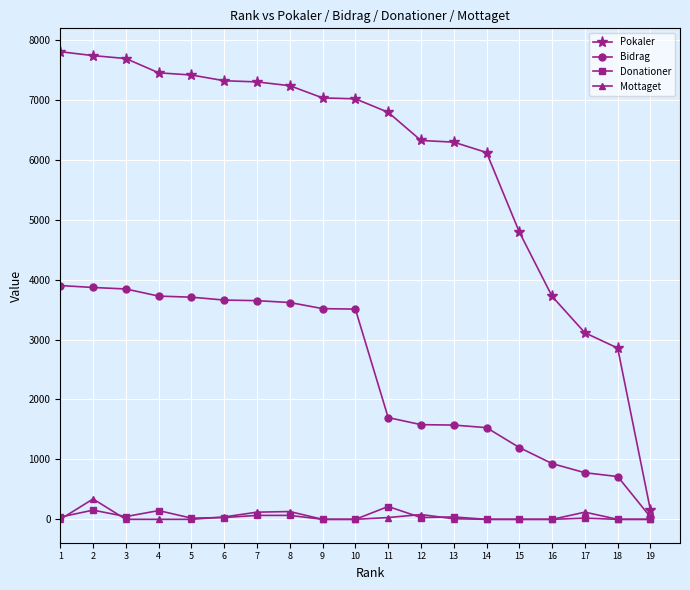

The value of Pokaler at 2 is 10756. True or false?

False